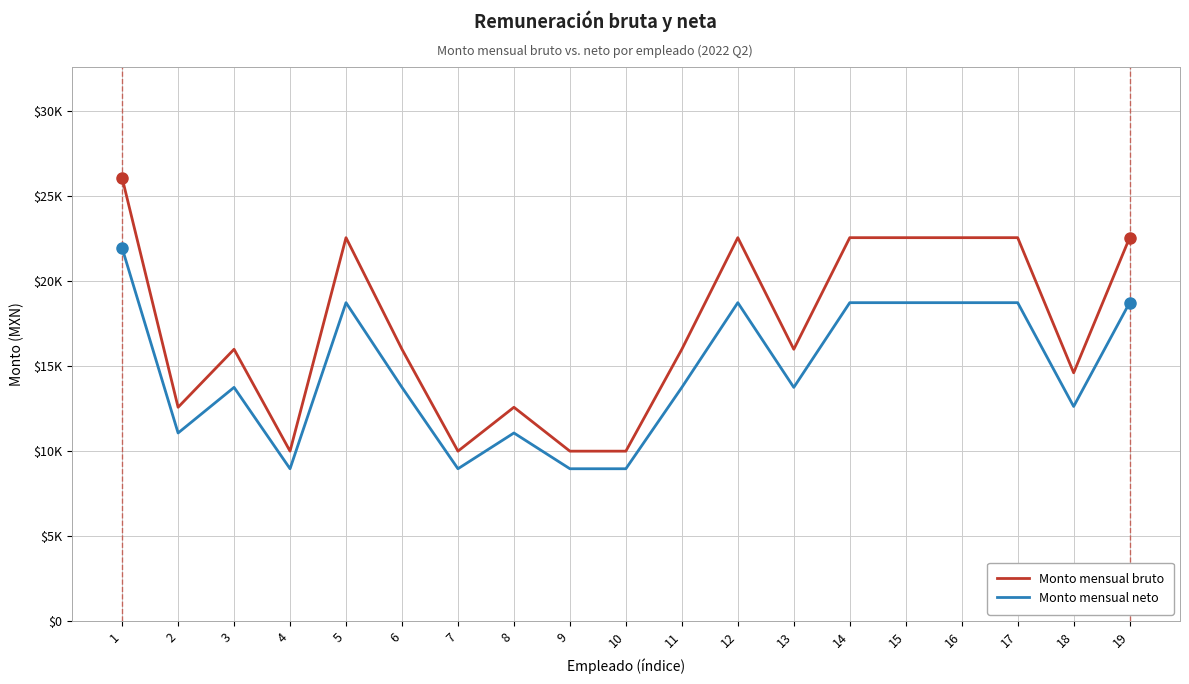

Is this an area chart (filled region under the line)?

No